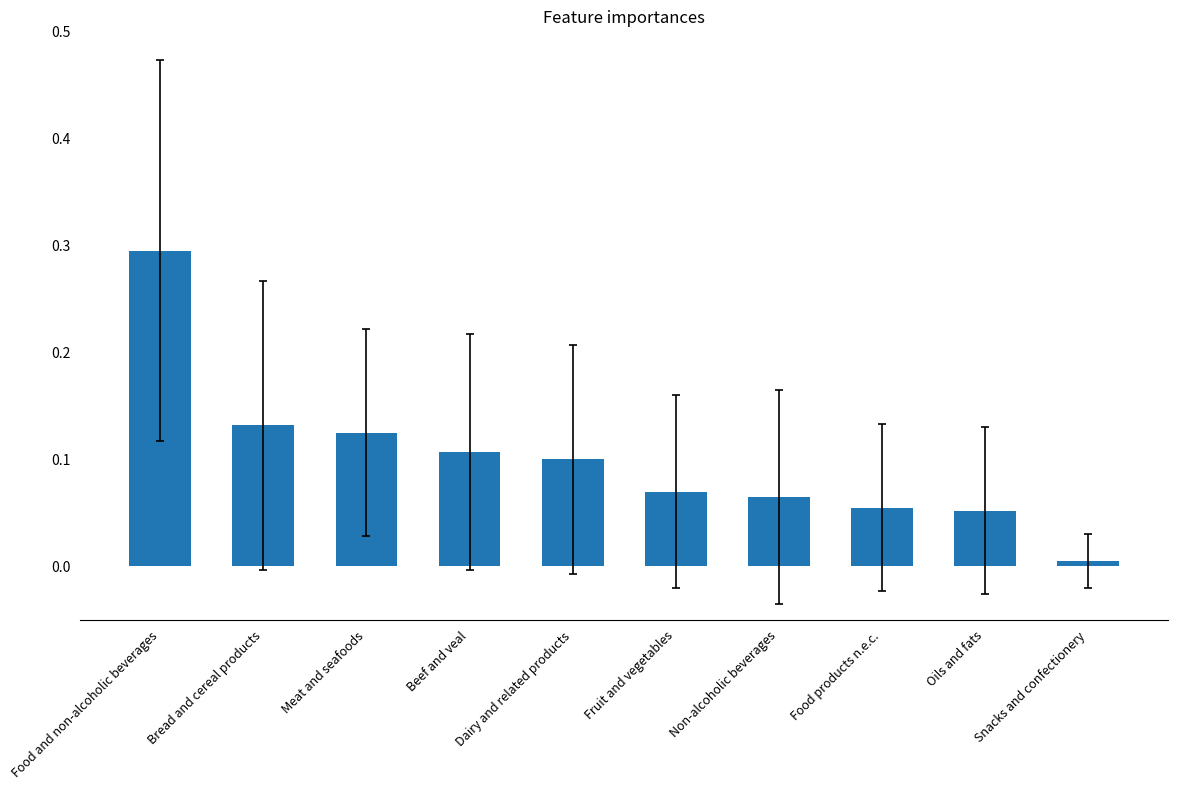

At which category does the chart reach its peak across all series?

Food and non-alcoholic beverages